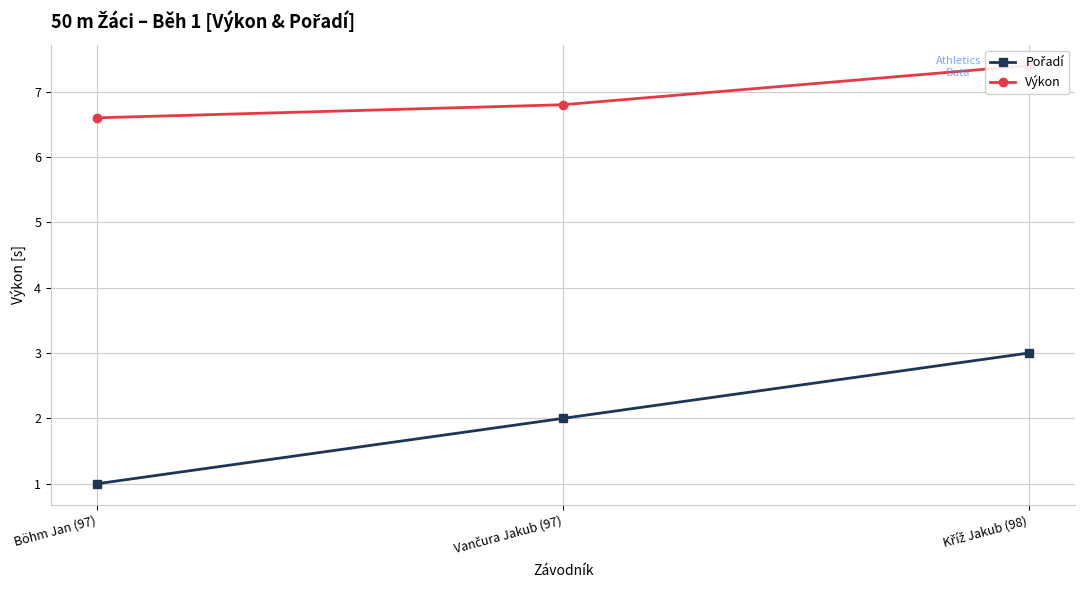

Which category has the lowest value in the Pořadí series?

Böhm Jan (97)